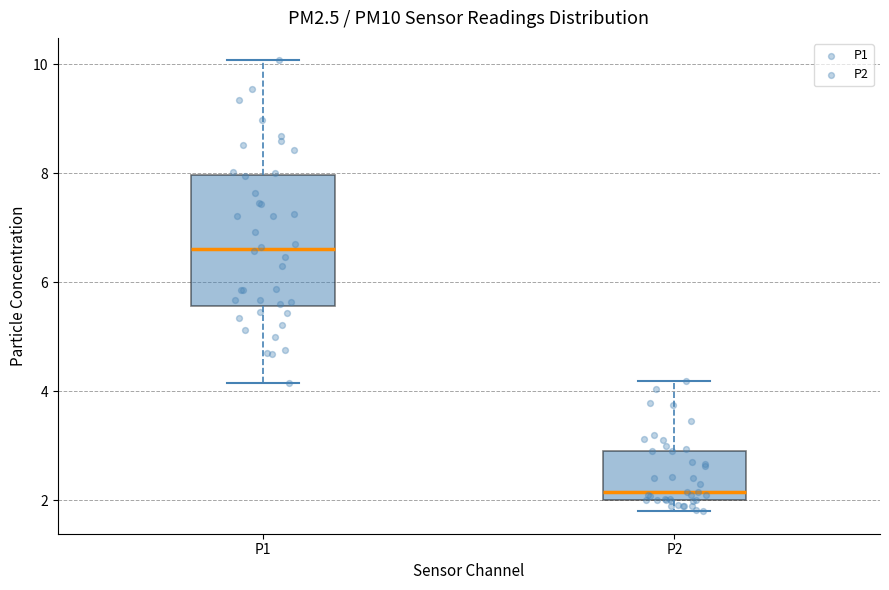

Where does the upper whisker of the box for P1 end on the y-axis? The values are not printed on the chart, so give them approximately, as read against the axis.

10.0